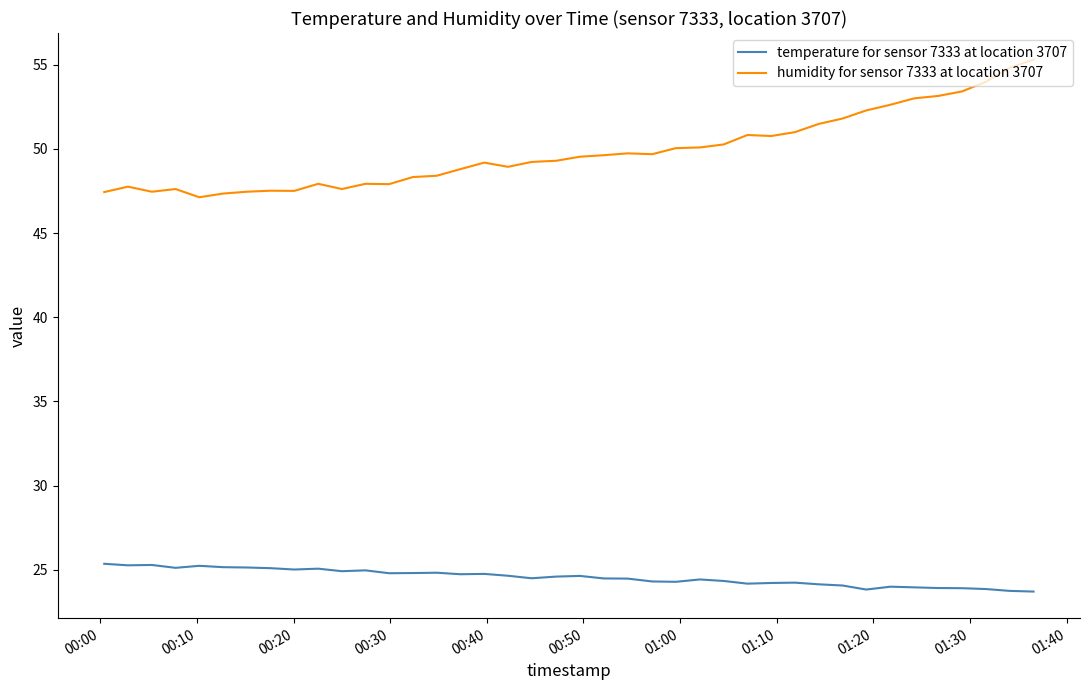

List the series in order of their overall mean, highest first.

humidity for sensor 7333 at location 3707, temperature for sensor 7333 at location 3707